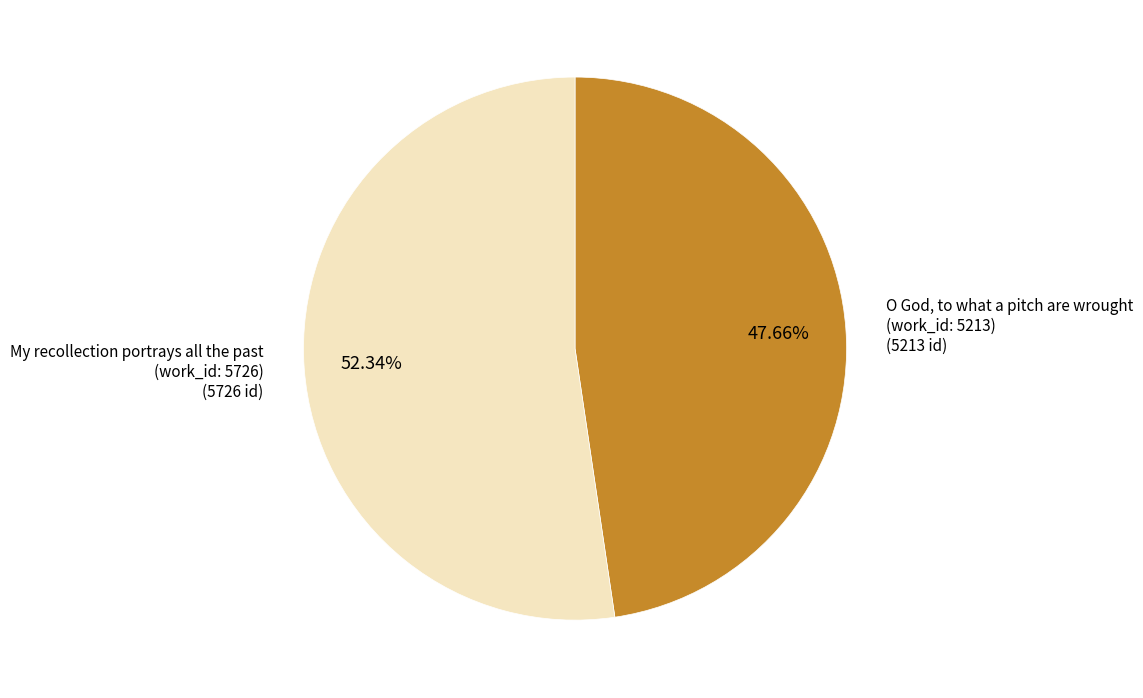

Is there a majority slice in this chart?

Yes